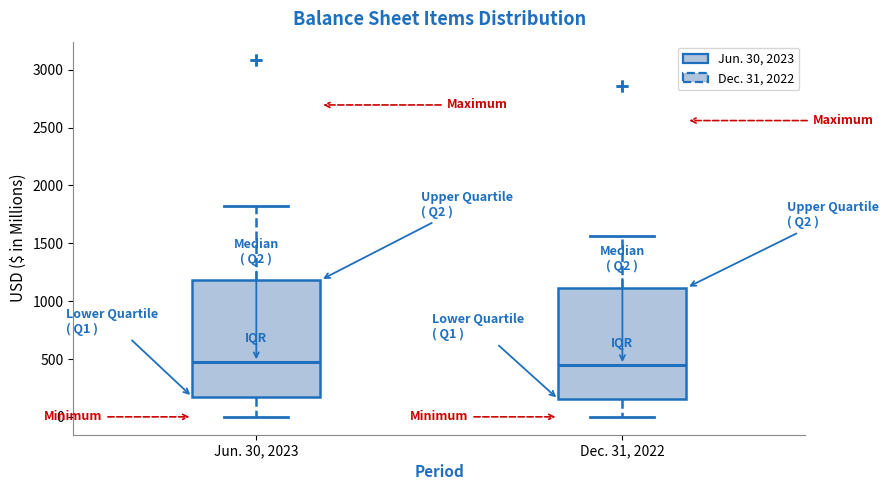

Reading left to right, read every box against the y-axis: the position of its median line, the range the box covers, and the ends of its whiskers. The values are not printed on the chart, so give them approximately, as read against the axis.

Jun. 30, 2023: median 450, box 150 to 1200, whiskers 0 to 1800
Dec. 31, 2022: median 450, box 150 to 1100, whiskers 0 to 1550